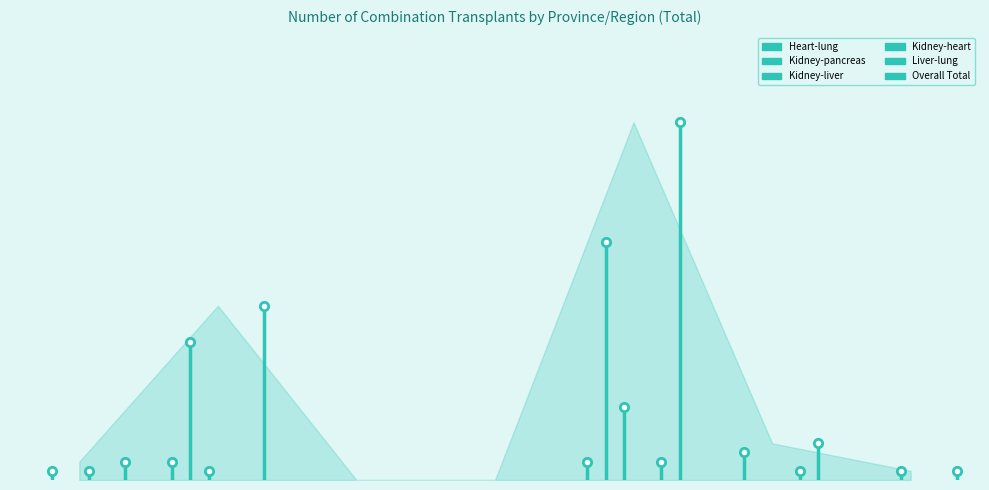

Is it true that Overall Total equals 2 at 0?

True